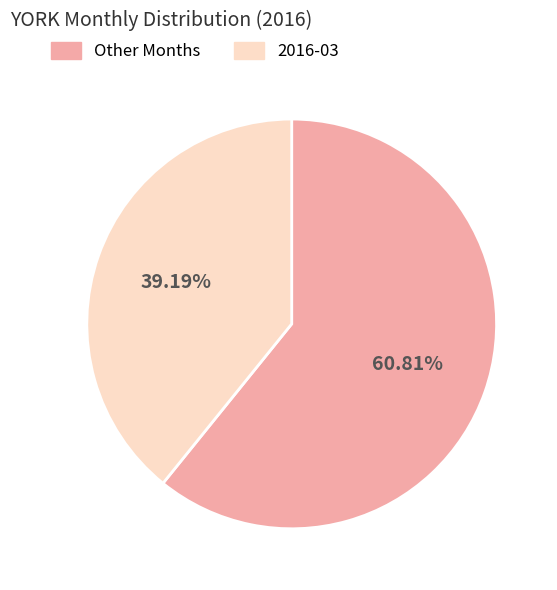

Count the number of slices in the pie.

2